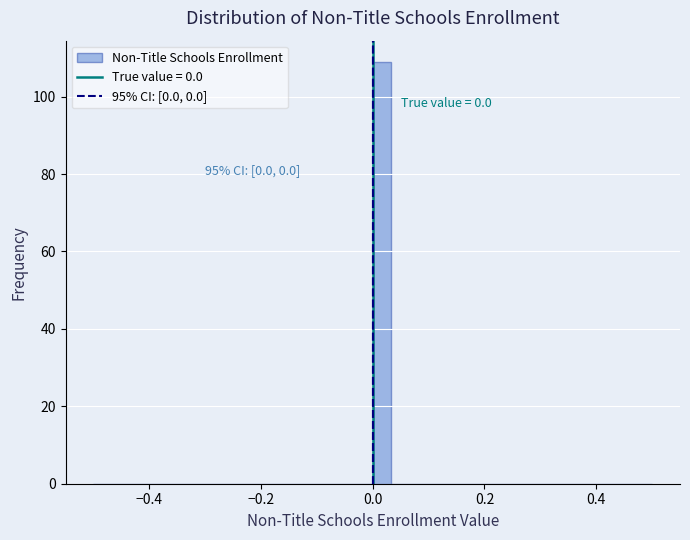

Read against the x-axis, roughly where is the centre of the tallest bar?

0.02